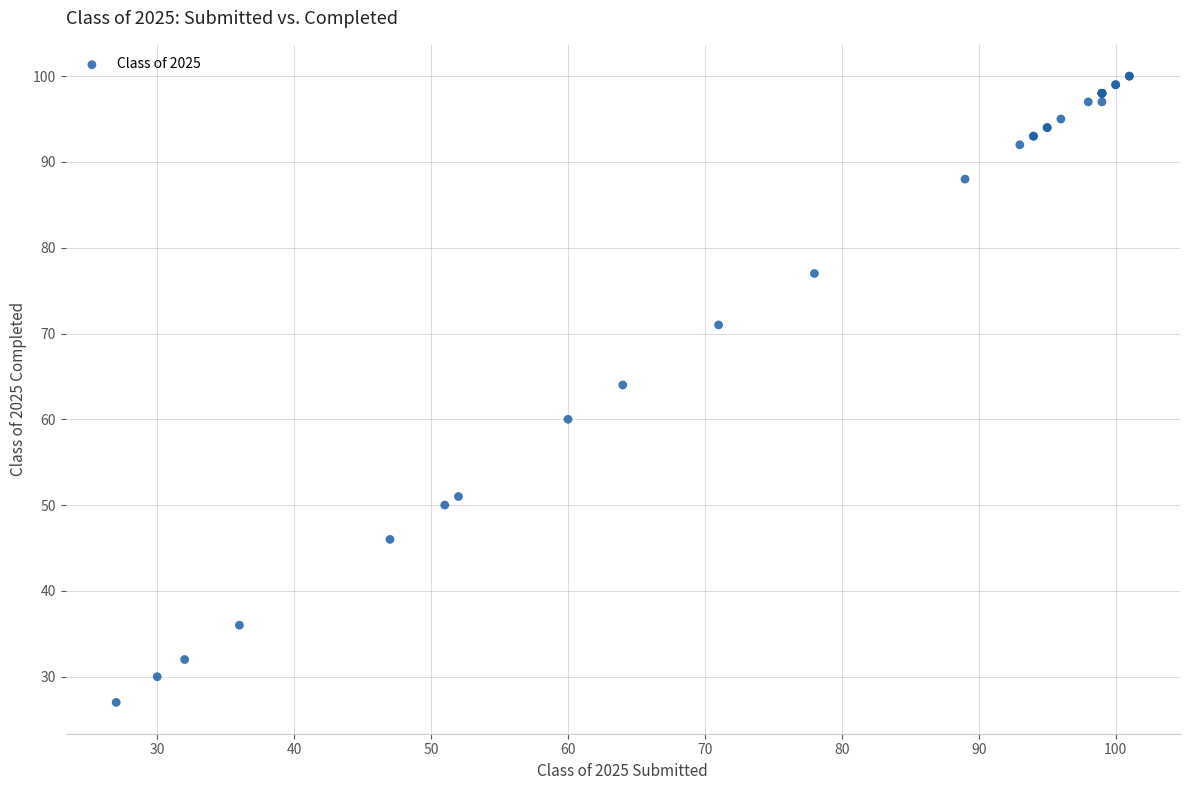

What Y value in the scatter plot is closest to 63?

64